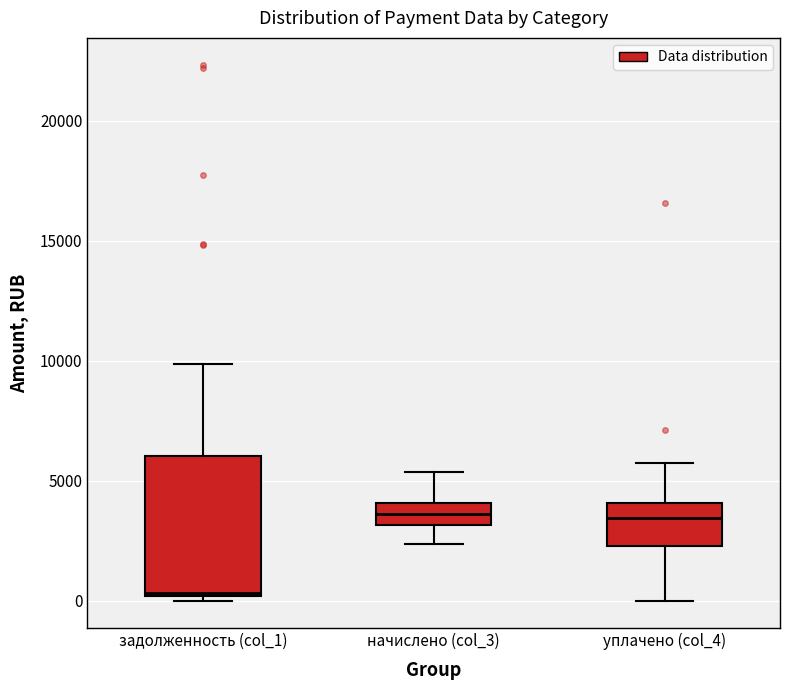

Where does the median line of the box for начислено (col_3) sit on the y-axis? The values are not printed on the chart, so give them approximately, as read against the axis.

3500